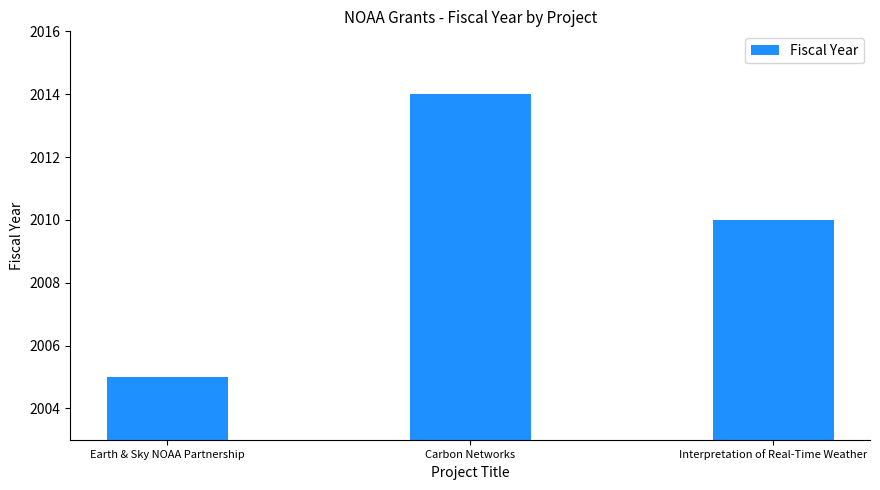

Reading left to right, transcribe all the data shown in this chart.

Earth & Sky NOAA Partnership=2005	Carbon Networks=2014	Interpretation of Real-Time Weather=2010